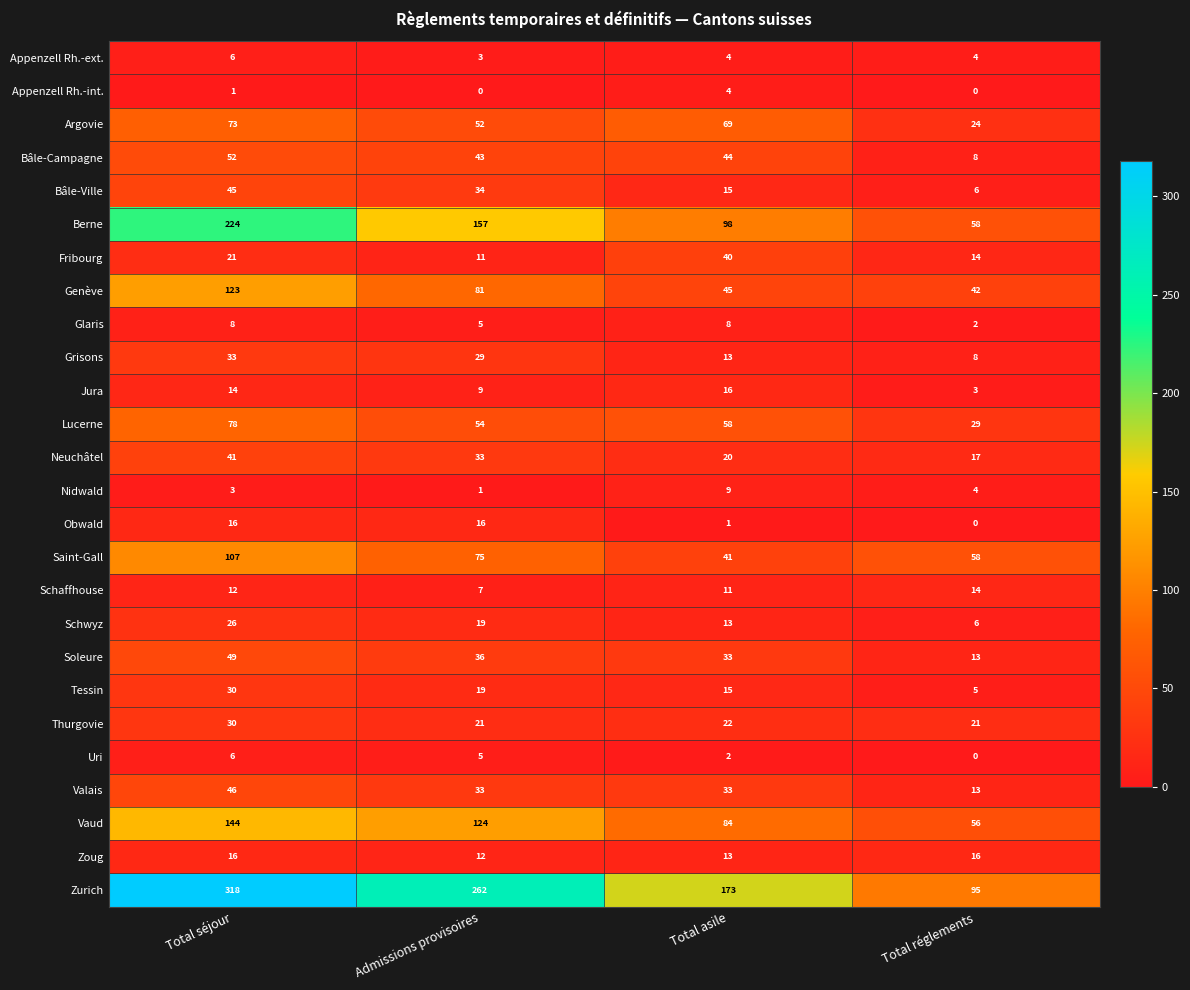

True or false: Argovie has a value of 24 at Total réglements.

True